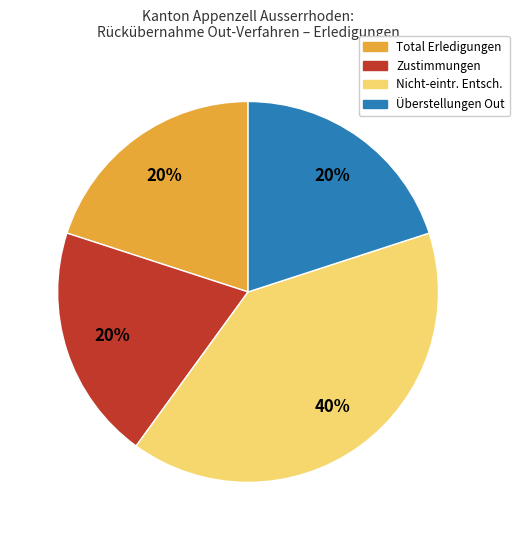

Is there any slice that represents more than half of the pie?

No